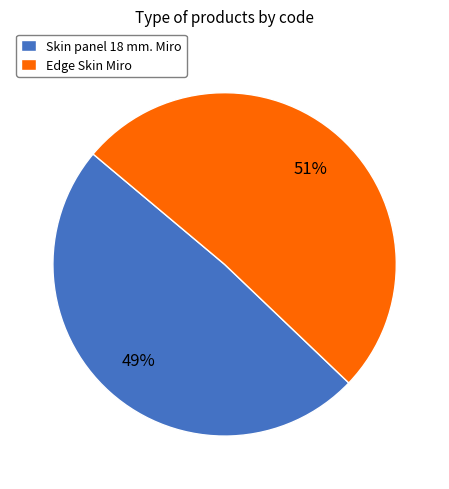

Rank the categories by value from lowest to highest.

Skin panel 18 mm. Miro, Edge Skin Miro